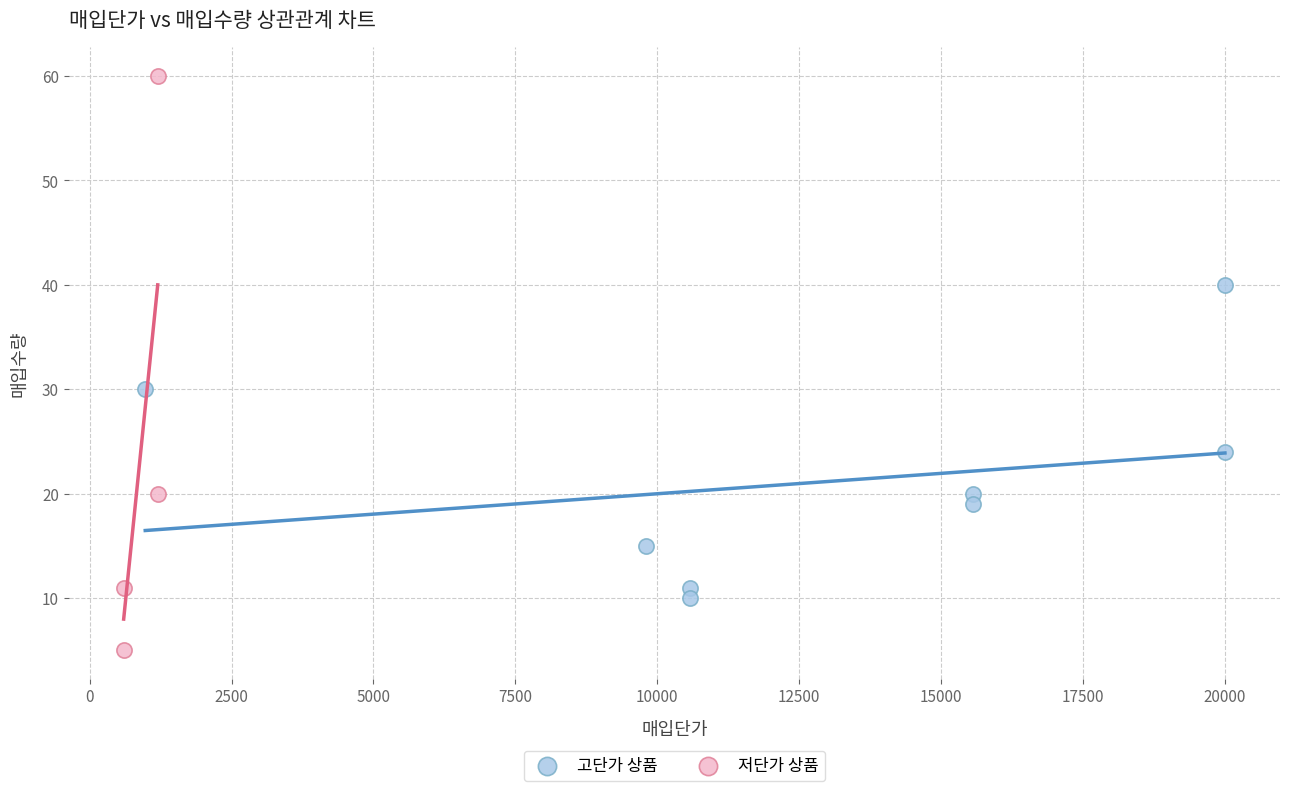

Which series reaches the minimum Y coordinate?

저단가 상품